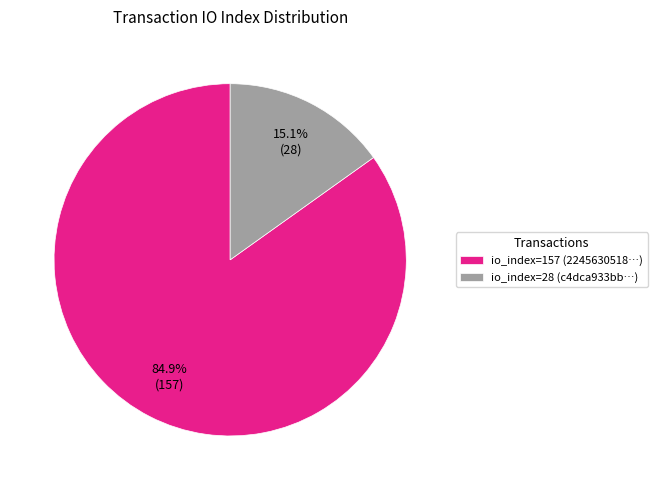

Does any single category account for the majority?

Yes